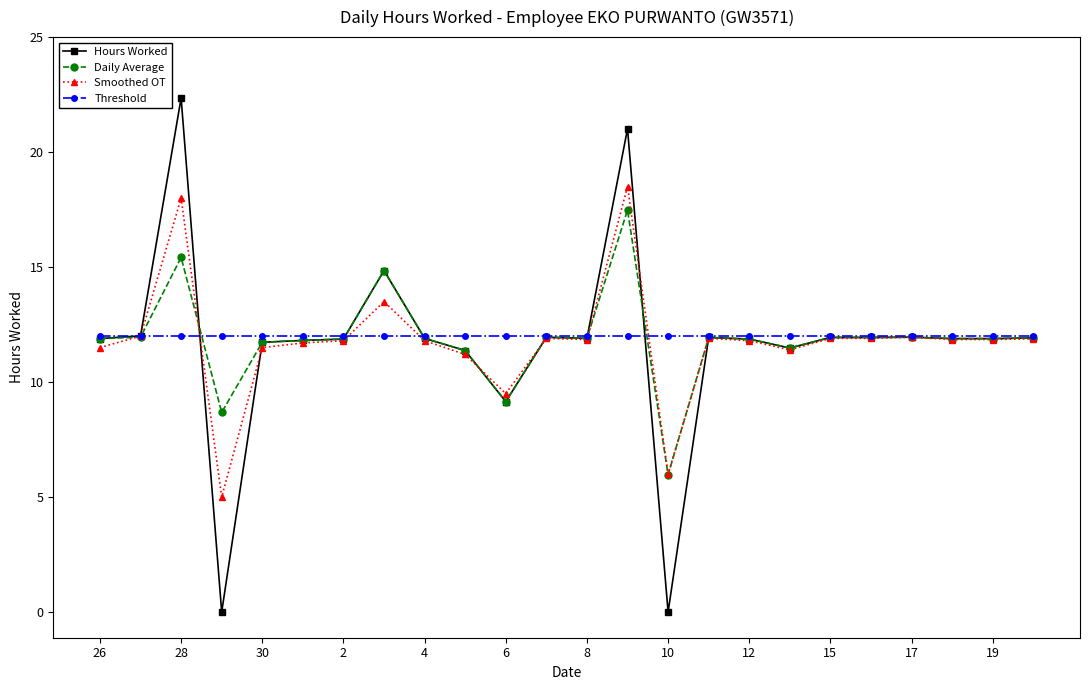

Which series has the widest spread of values?

Hours Worked